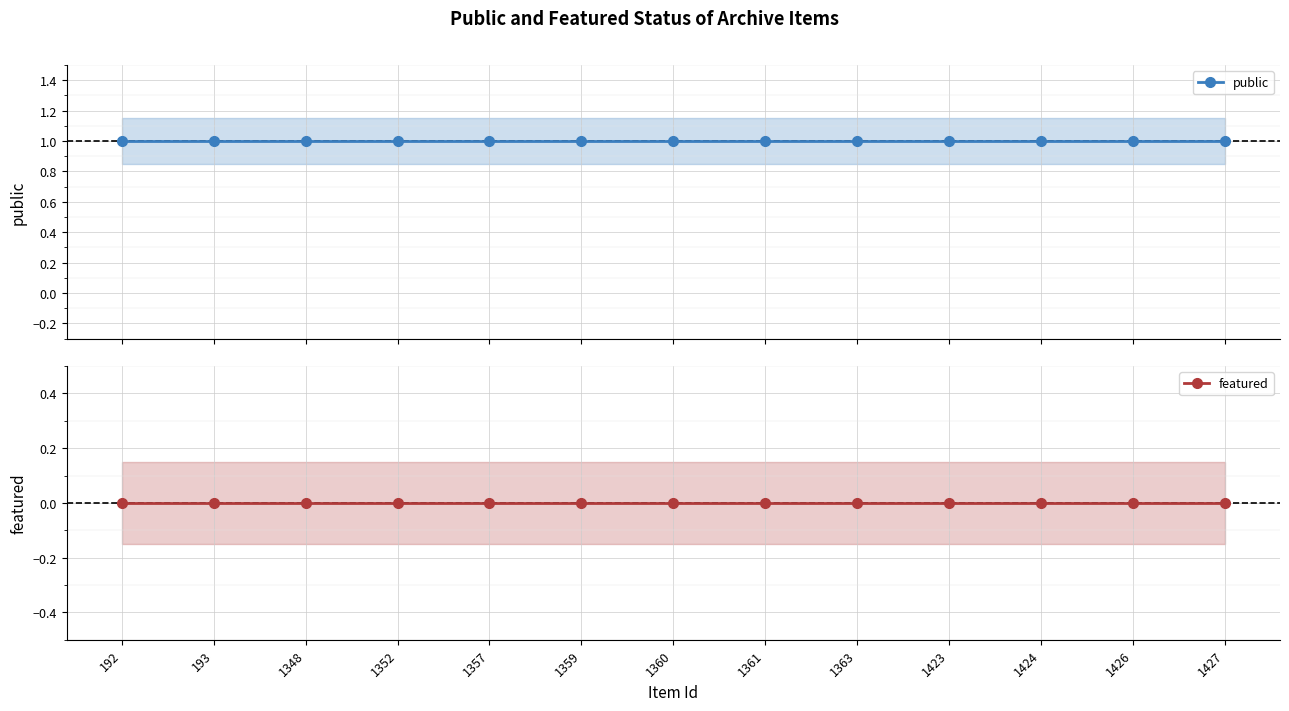

What is the spread (max minus min) of values at 1360?

1